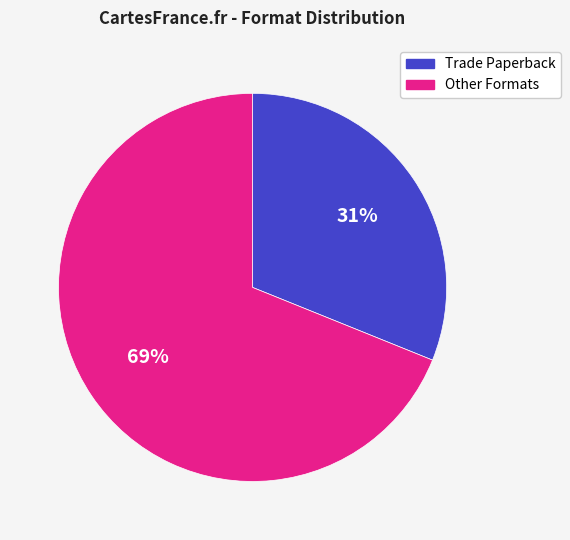

What is the smallest slice in the pie chart?

Trade Paperback